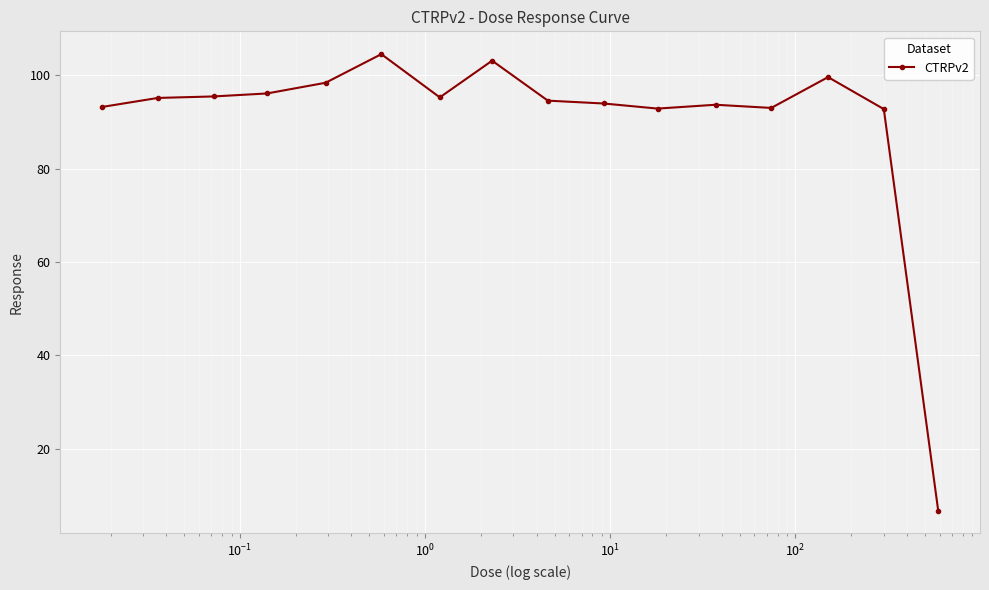

What is the minimum value shown in the chart?

6.7